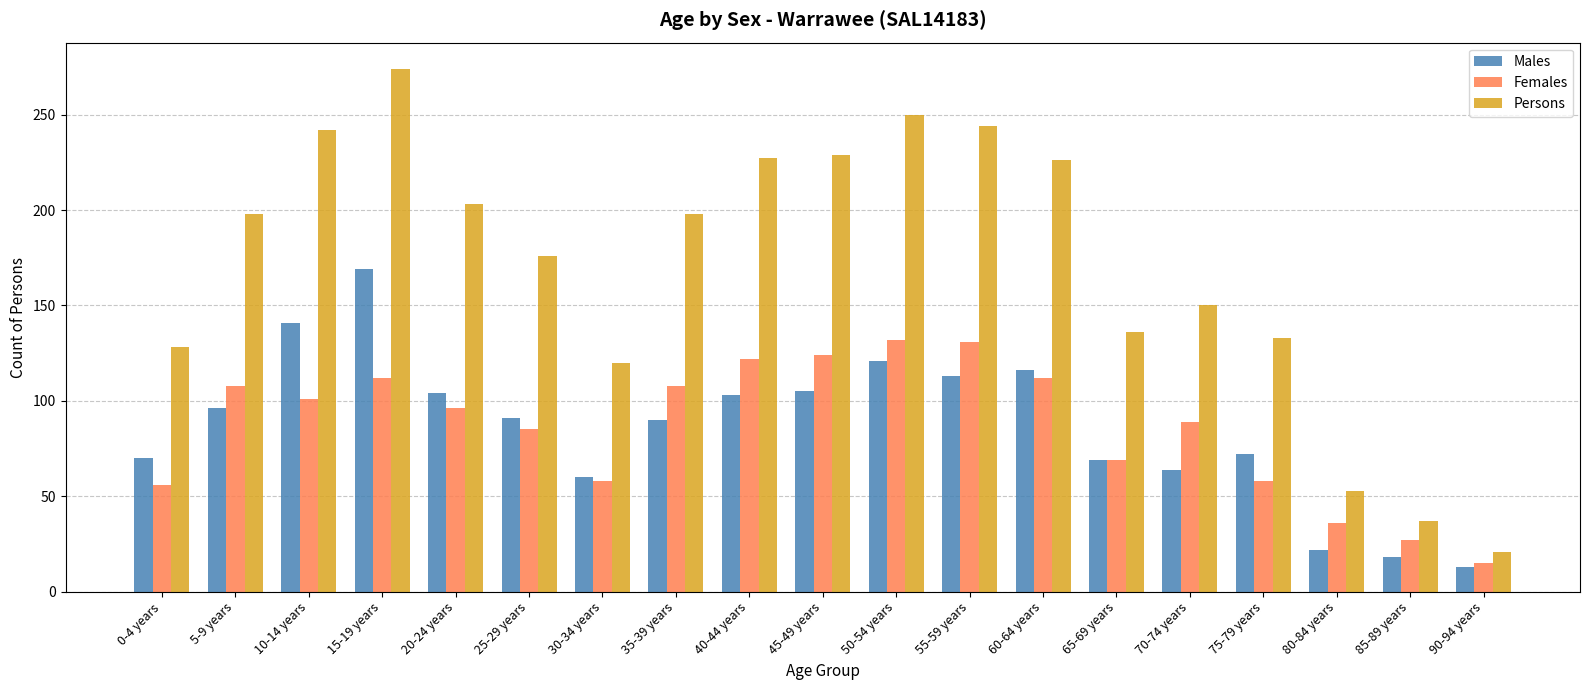

What is the average value of the Males series?

86